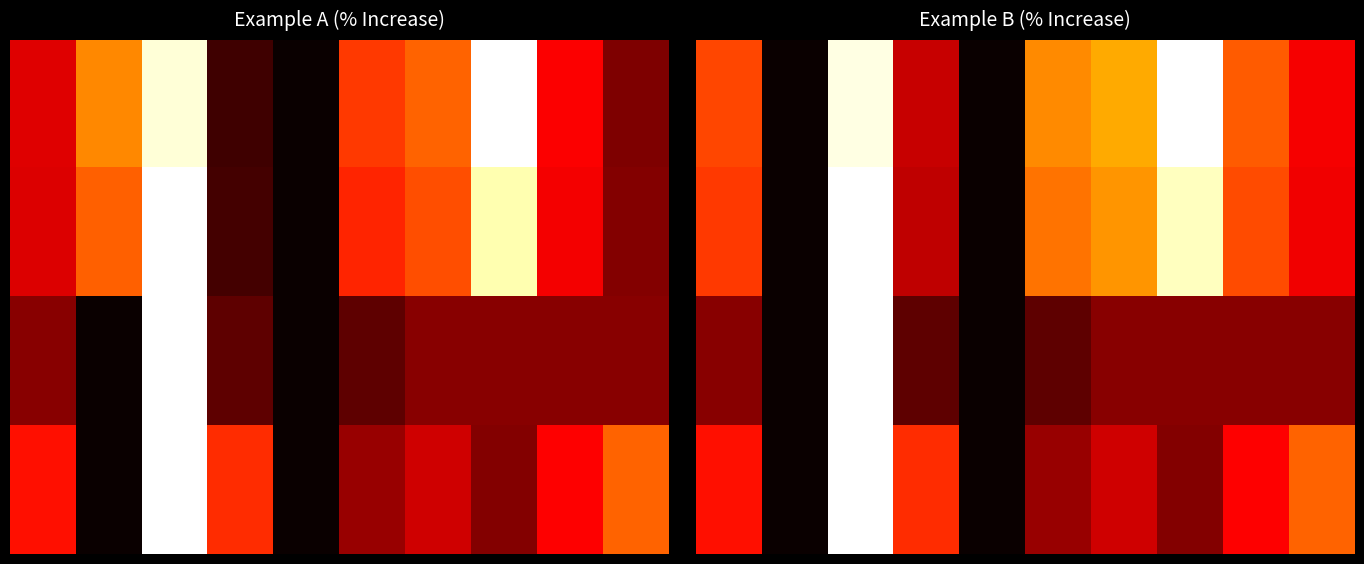

What is the difference between the maximum and second lowest values in the 0.0 series?

1.0